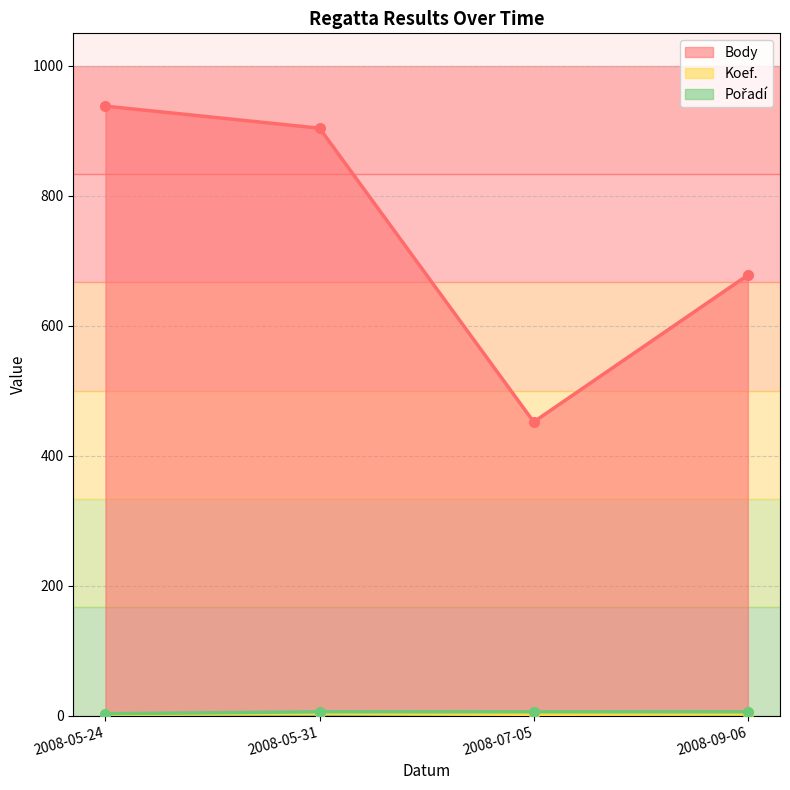

True or false: Pořadí has more than 0 interior local peaks.

False